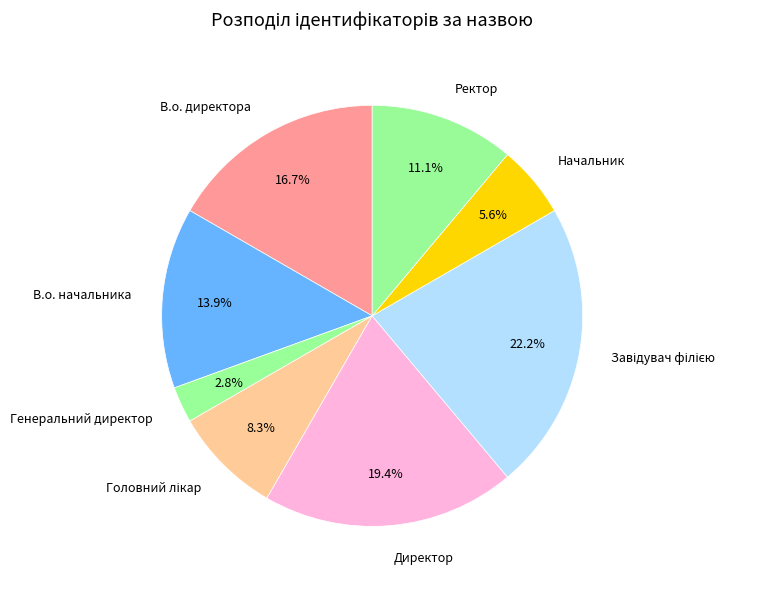

Which category has the smallest portion of the pie?

Генеральний директор